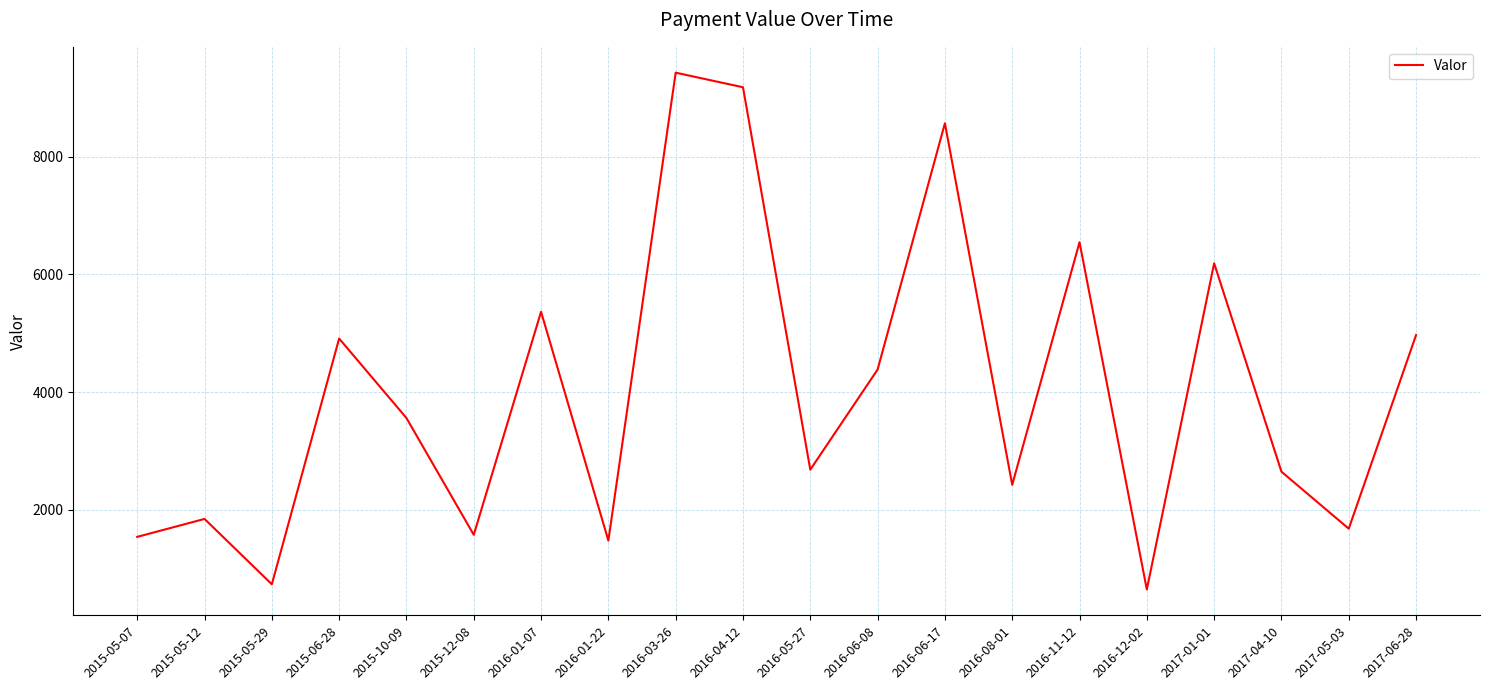

Which label corresponds to the largest value in the chart?

2016-03-26